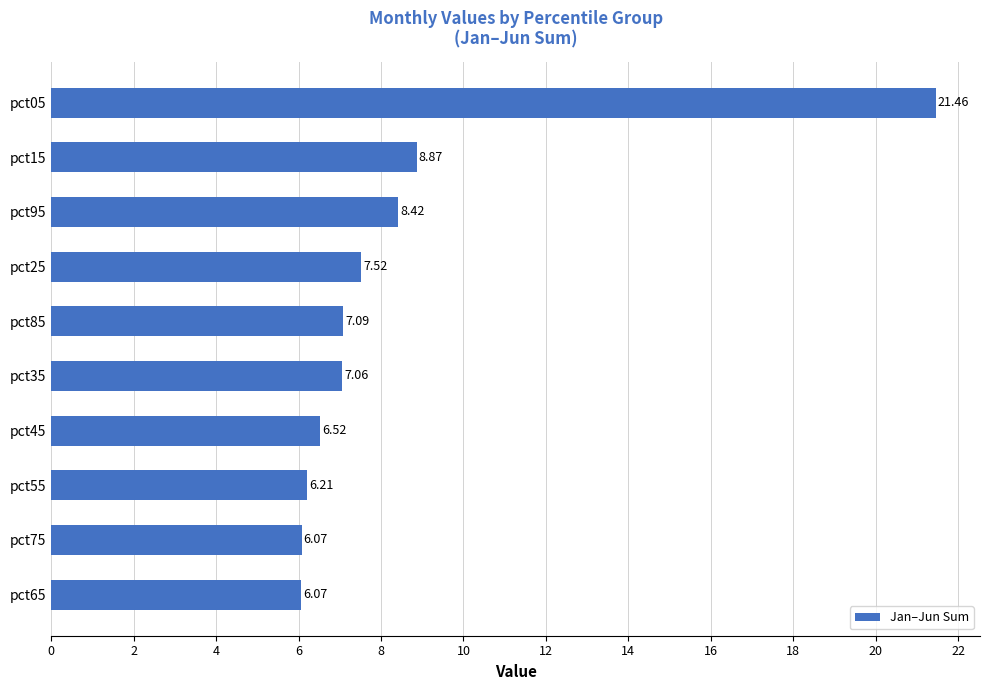

Count the number of categories in the chart.

10